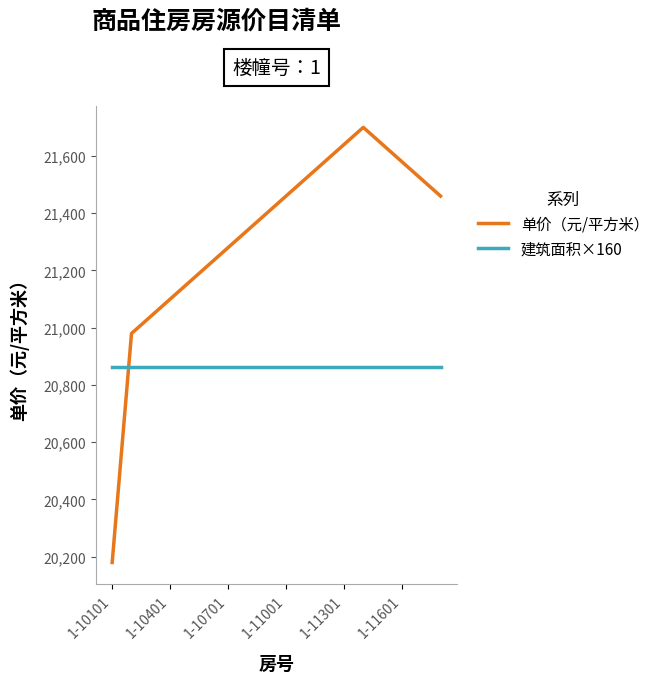

What is the highest value of the 建筑面积×160 series?

20860.8